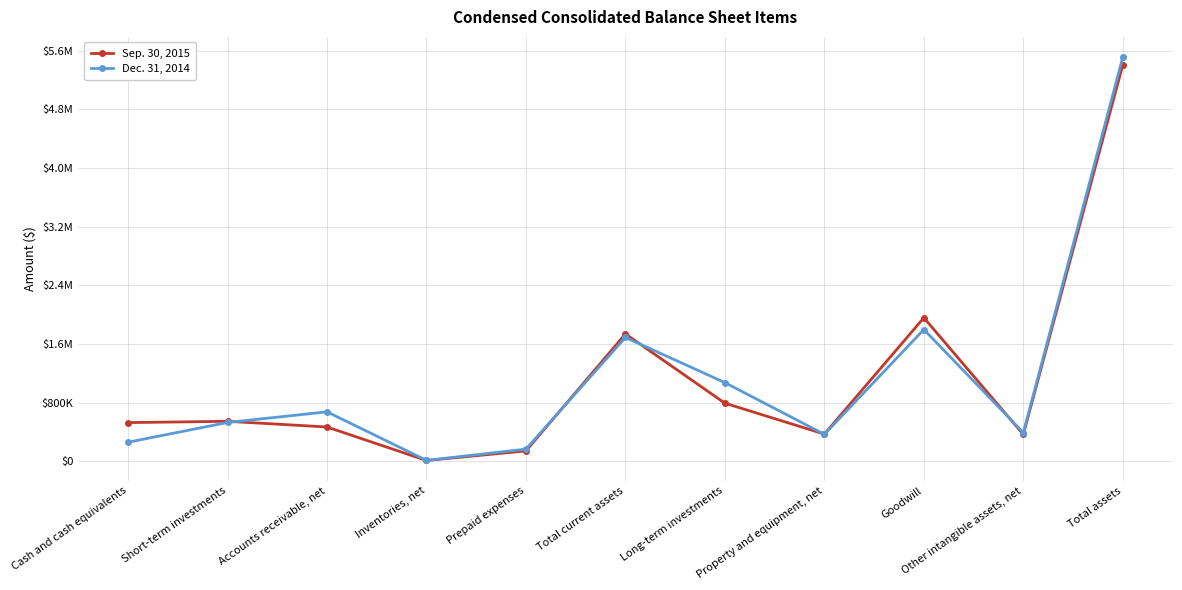

Is this an area chart (filled region under the line)?

No